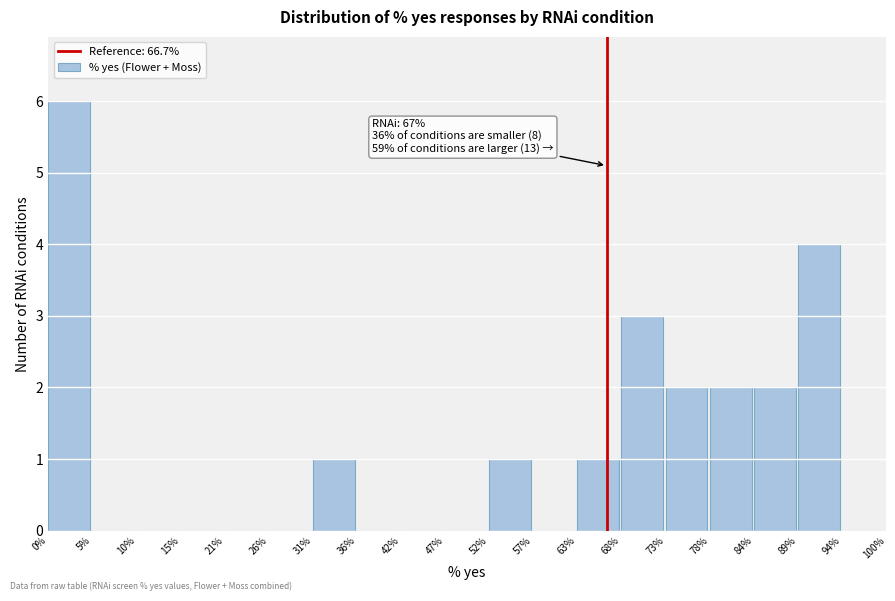

Which range on the x-axis has the tallest bar?

0% to 5%